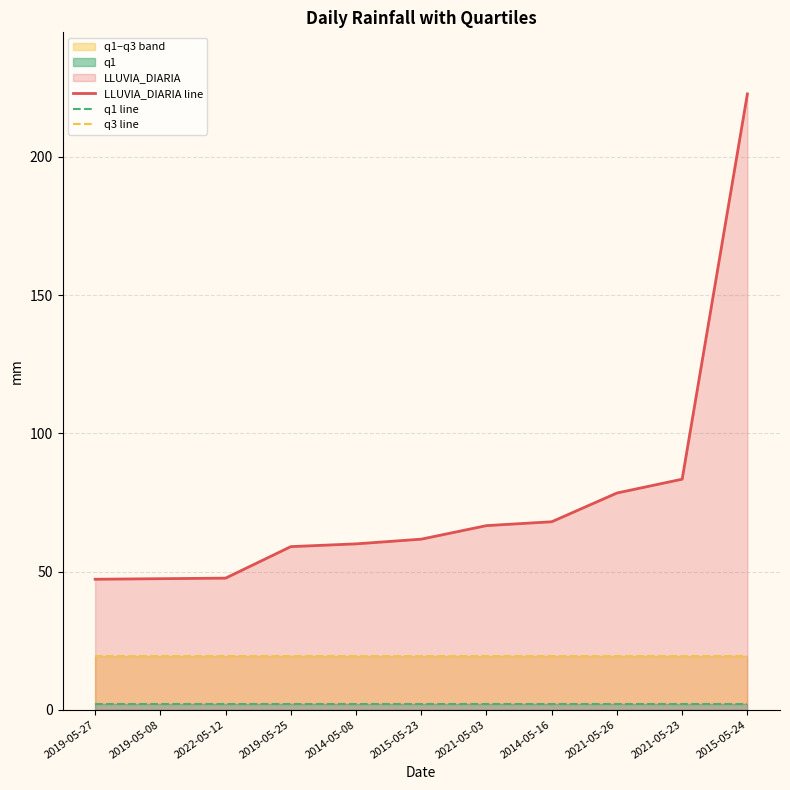

Reading left to right, transcribe all the data shown in this chart.

LLUVIA_DIARIA line: 2019-05-27=47.2	2019-05-08=47.4	2022-05-12=47.6	2019-05-25=59.0	2014-05-08=60.0	2015-05-23=61.7	2021-05-03=66.6	2014-05-16=68.0	2021-05-26=78.4	2021-05-23=83.4	2015-05-24=222.8
q1 line: 2019-05-27=2.0	2019-05-08=2.0	2022-05-12=2.0	2019-05-25=2.0	2014-05-08=2.0	2015-05-23=2.0	2021-05-03=2.0	2014-05-16=2.0	2021-05-26=2.0	2021-05-23=2.0	2015-05-24=2.0
q3 line: 2019-05-27=19.6	2019-05-08=19.6	2022-05-12=19.6	2019-05-25=19.6	2014-05-08=19.6	2015-05-23=19.6	2021-05-03=19.6	2014-05-16=19.6	2021-05-26=19.6	2021-05-23=19.6	2015-05-24=19.6